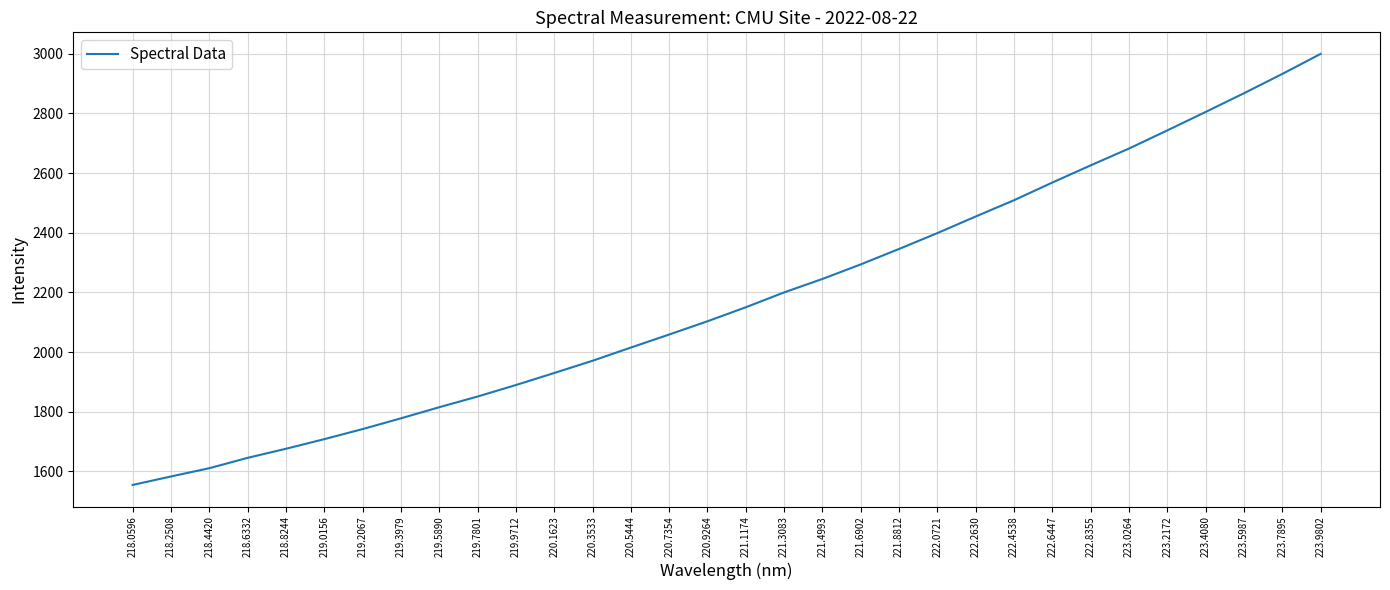

Approximately how many times larger is the value at 218.6332 compared to 219.7801?

0.9